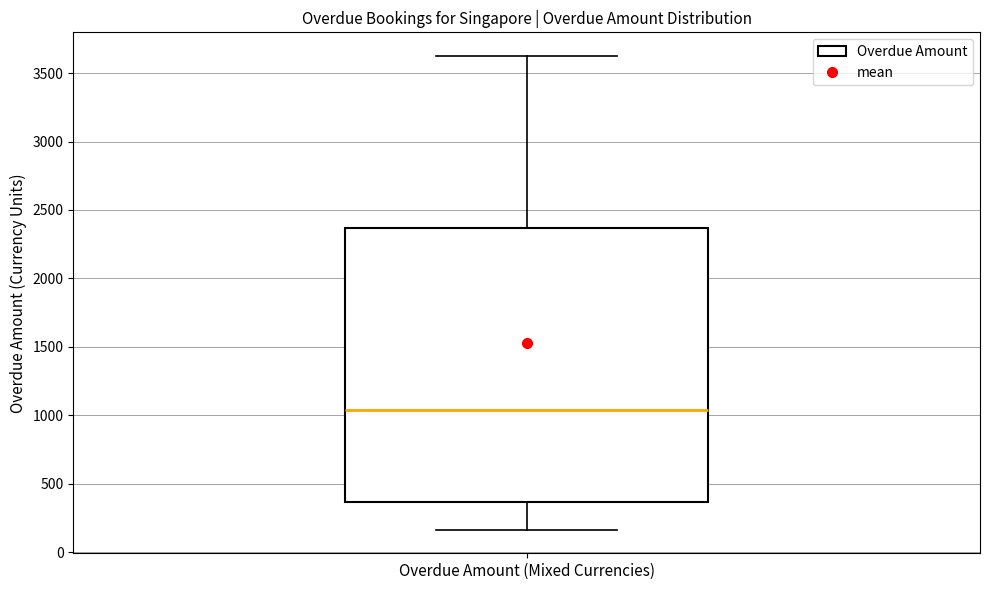

Where is the upper edge of the box for Overdue Amount (Mixed Currencies) on the y-axis? The values are not printed on the chart, so give them approximately, as read against the axis.

2350